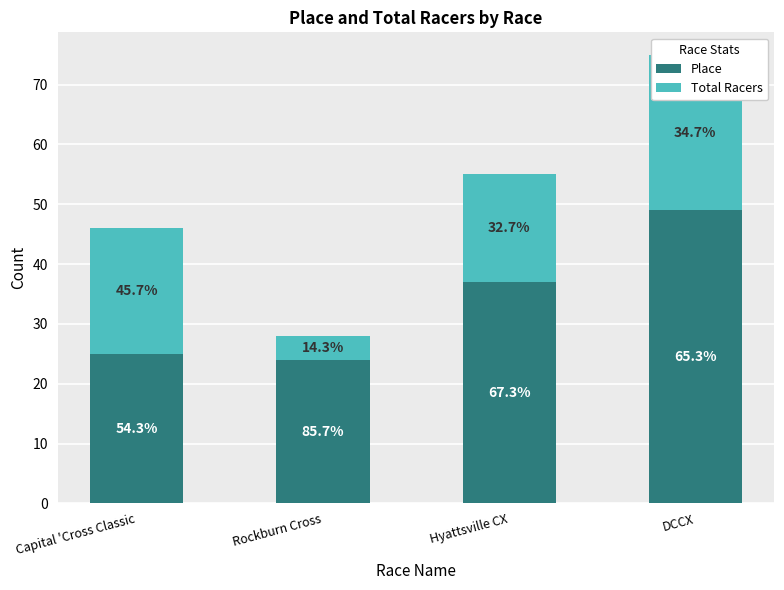

How many bars are there in total?

8